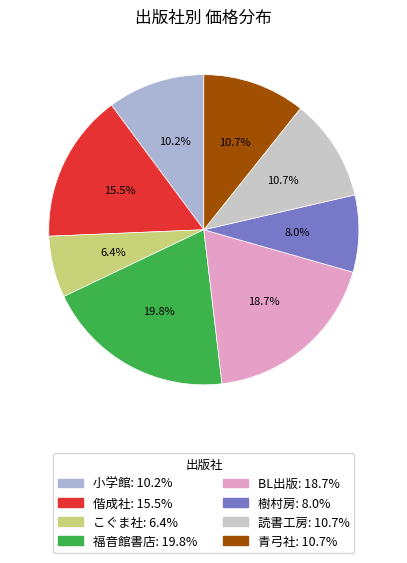

What portion of the pie excludes 小学館?

89.8%